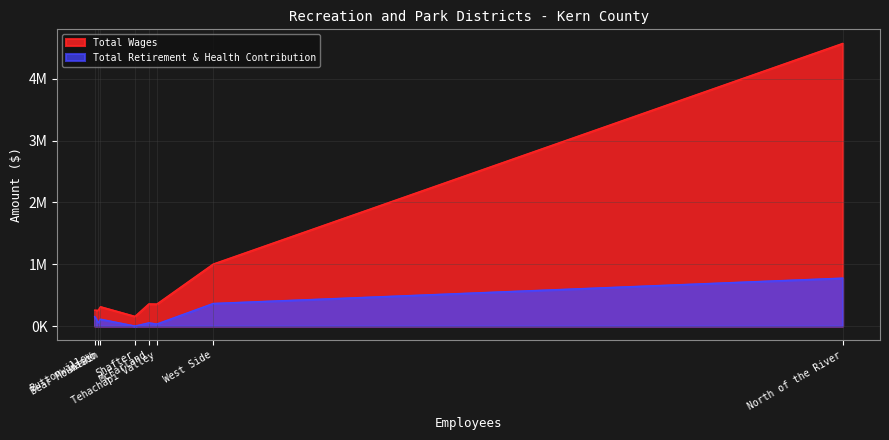

How many data points in Total Wages are less than 355615?

4